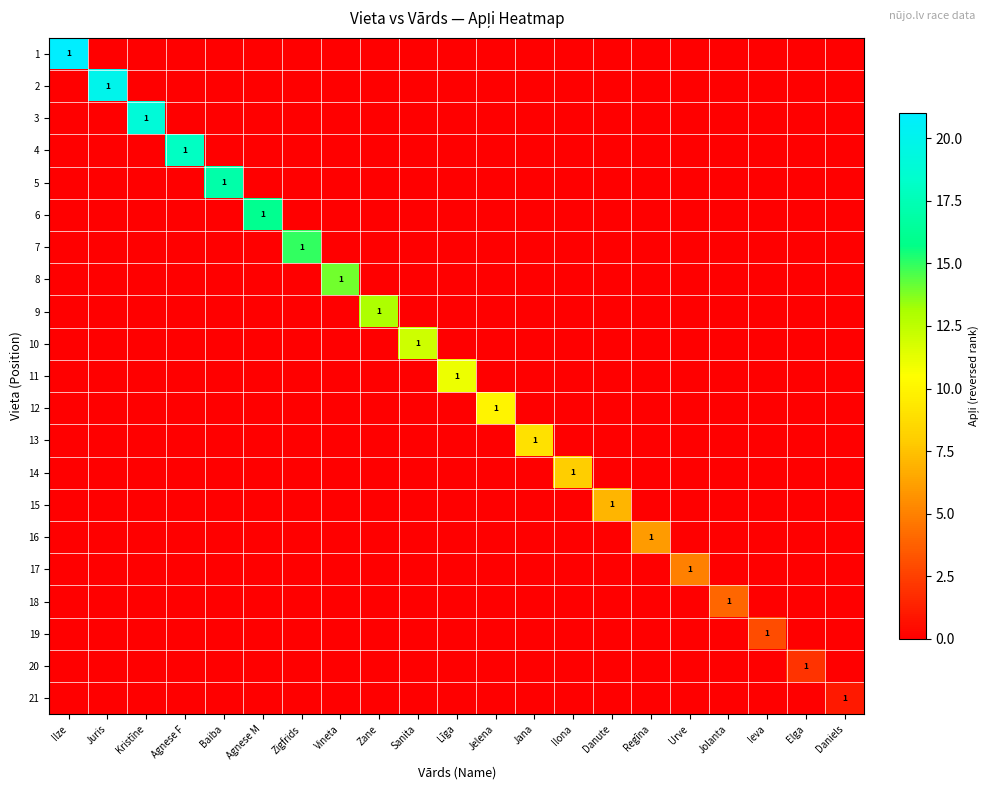

Is it true that 9 equals 0 at Kristīne?

True